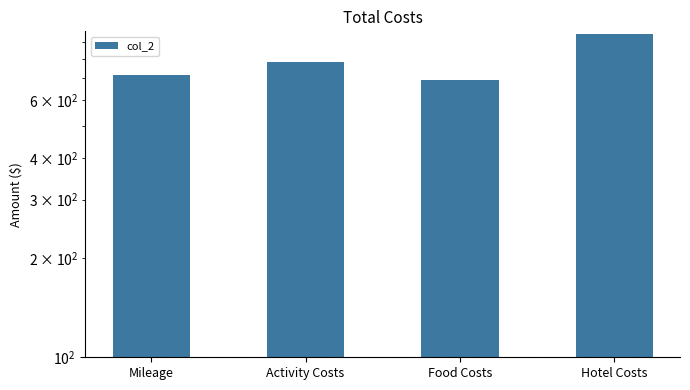

The value at Hotel Costs is 1314.0. True or false?

False